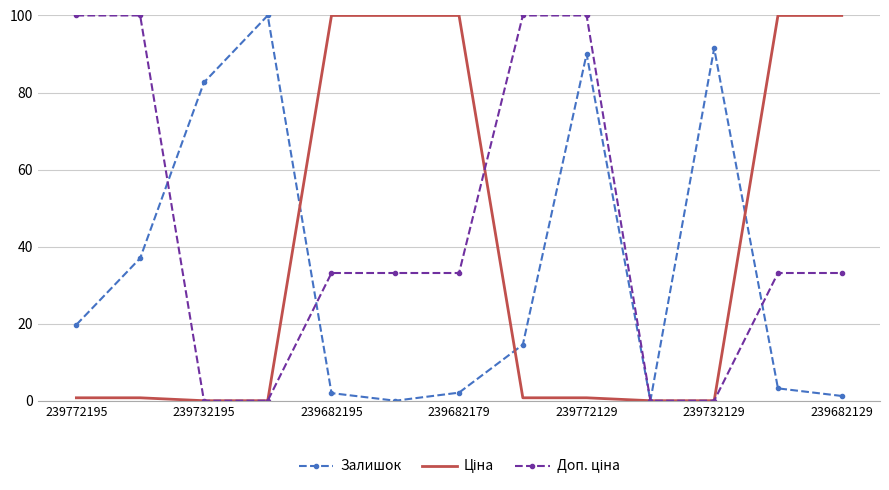

Rank the series by their average value, from highest to lowest.

Доп. ціна, Ціна, Залишок